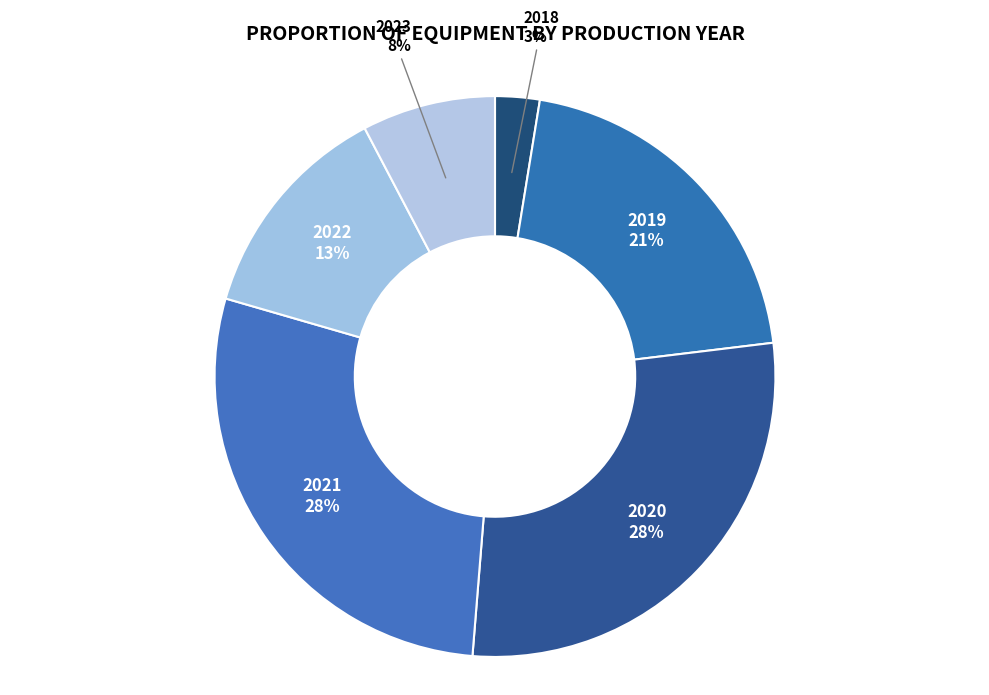

Does any single category account for the majority?

No